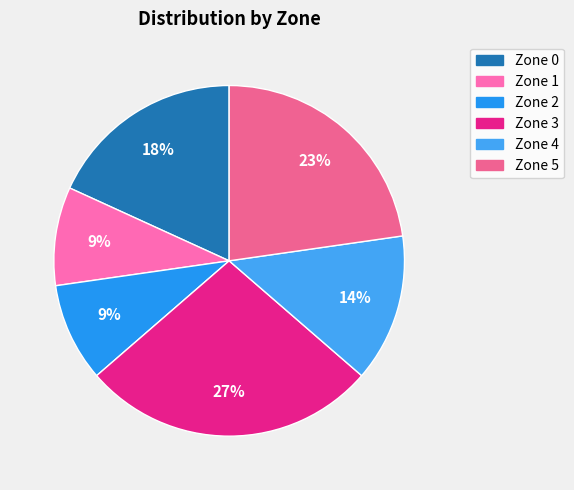

Is it true that Zone 0 is 18% of the pie?

True